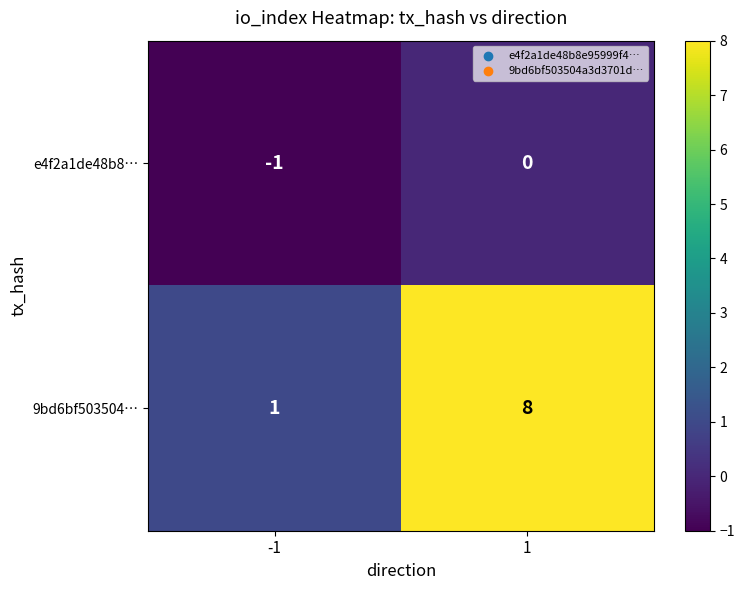

What is the smallest value displayed?

-1